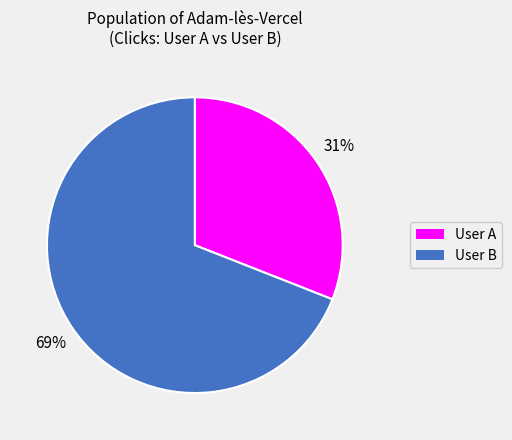

Is there any slice that represents more than half of the pie?

Yes